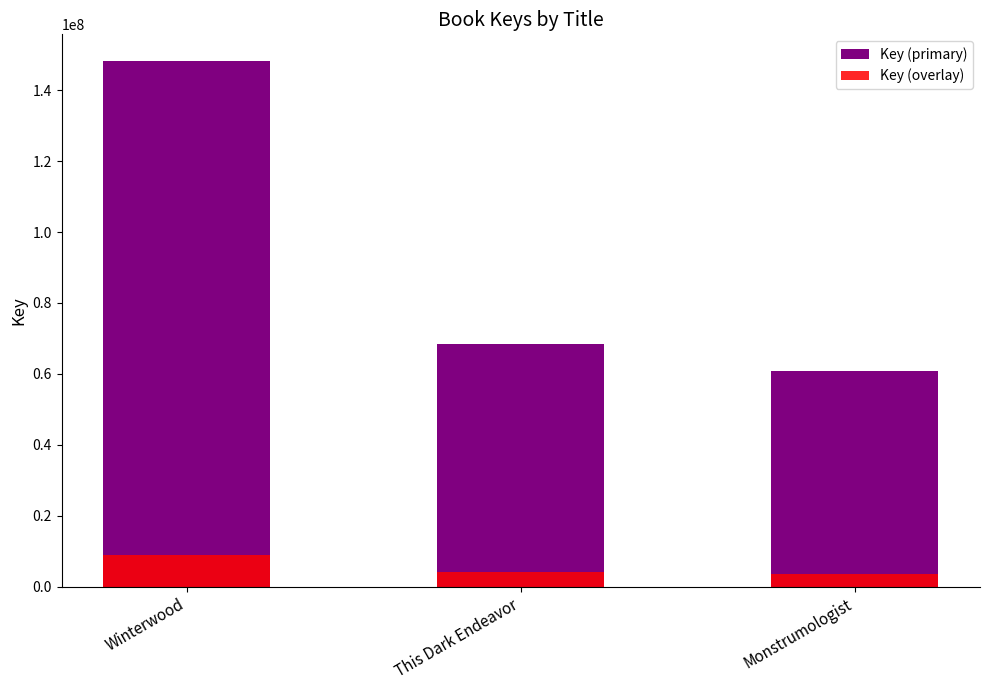

The Key (overlay) series shows 3640156.4 at Monstrumologist. True or false?

True